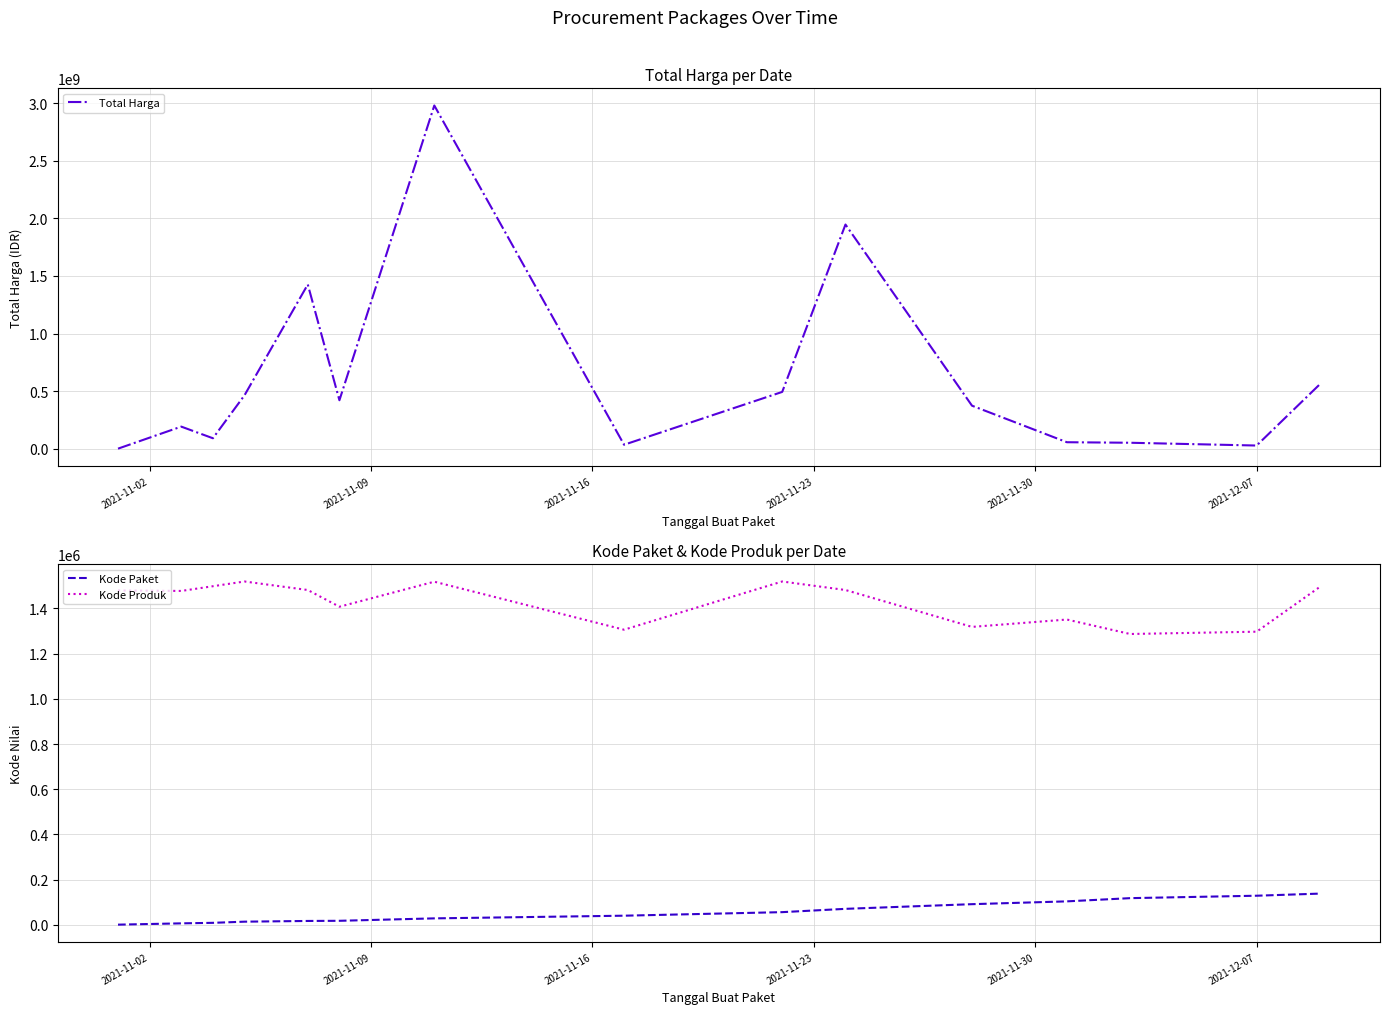

What is the highest value of the Kode Paket series?

137876